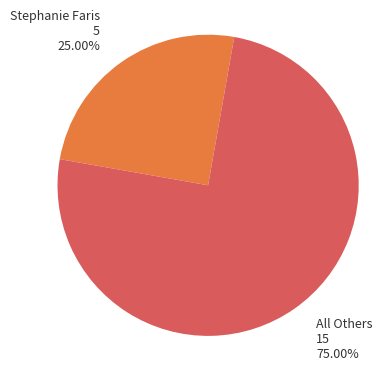

To the nearest percent, what is the difference between the largest and smallest slice percentages?

50%